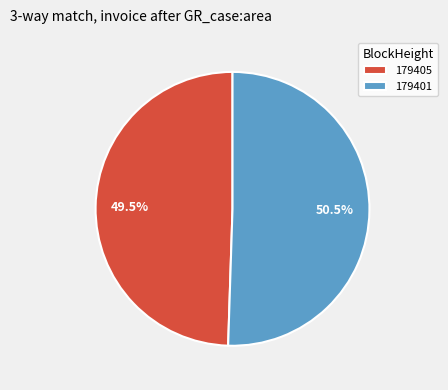

Count the number of slices in the pie.

2